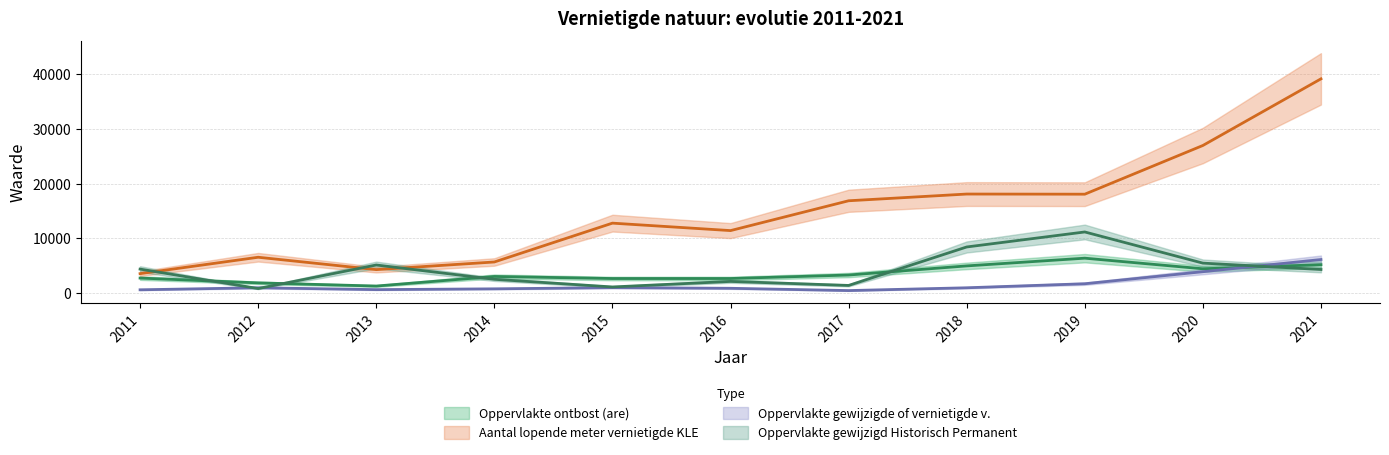

What is the value of the Oppervlakte gewijzigde of vernietigde v. point at the 11th from the left?

6148